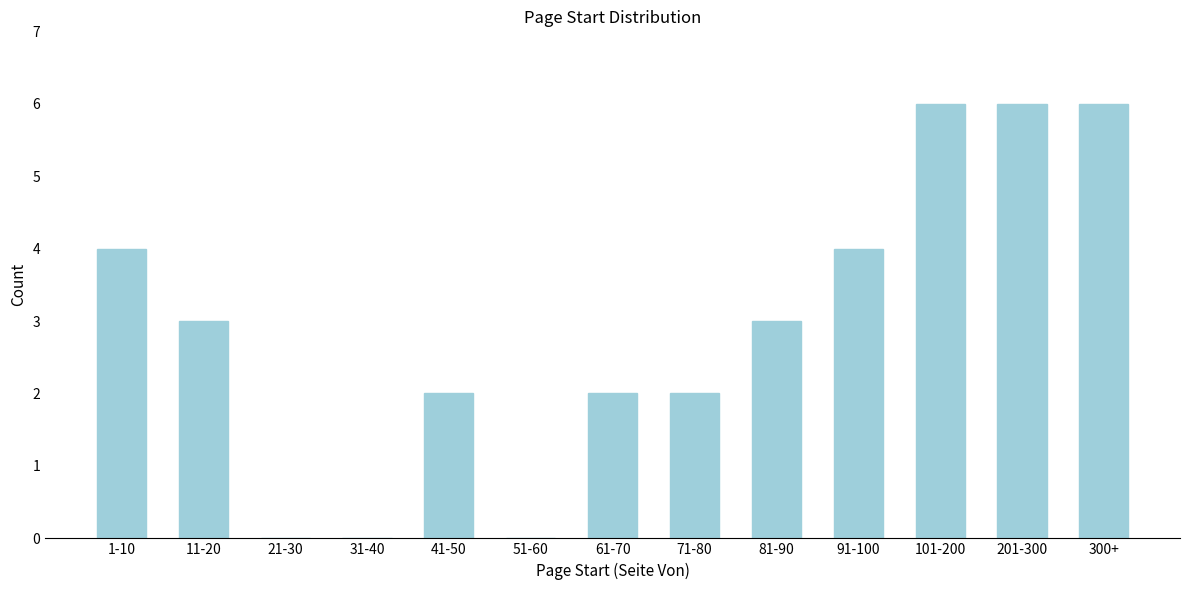

Reading left to right, transcribe all the data shown in this chart.

1-10=4	11-20=3	21-30=0	31-40=0	41-50=2	51-60=0	61-70=2	71-80=2	81-90=3	91-100=4	101-200=6	201-300=6	300+=6